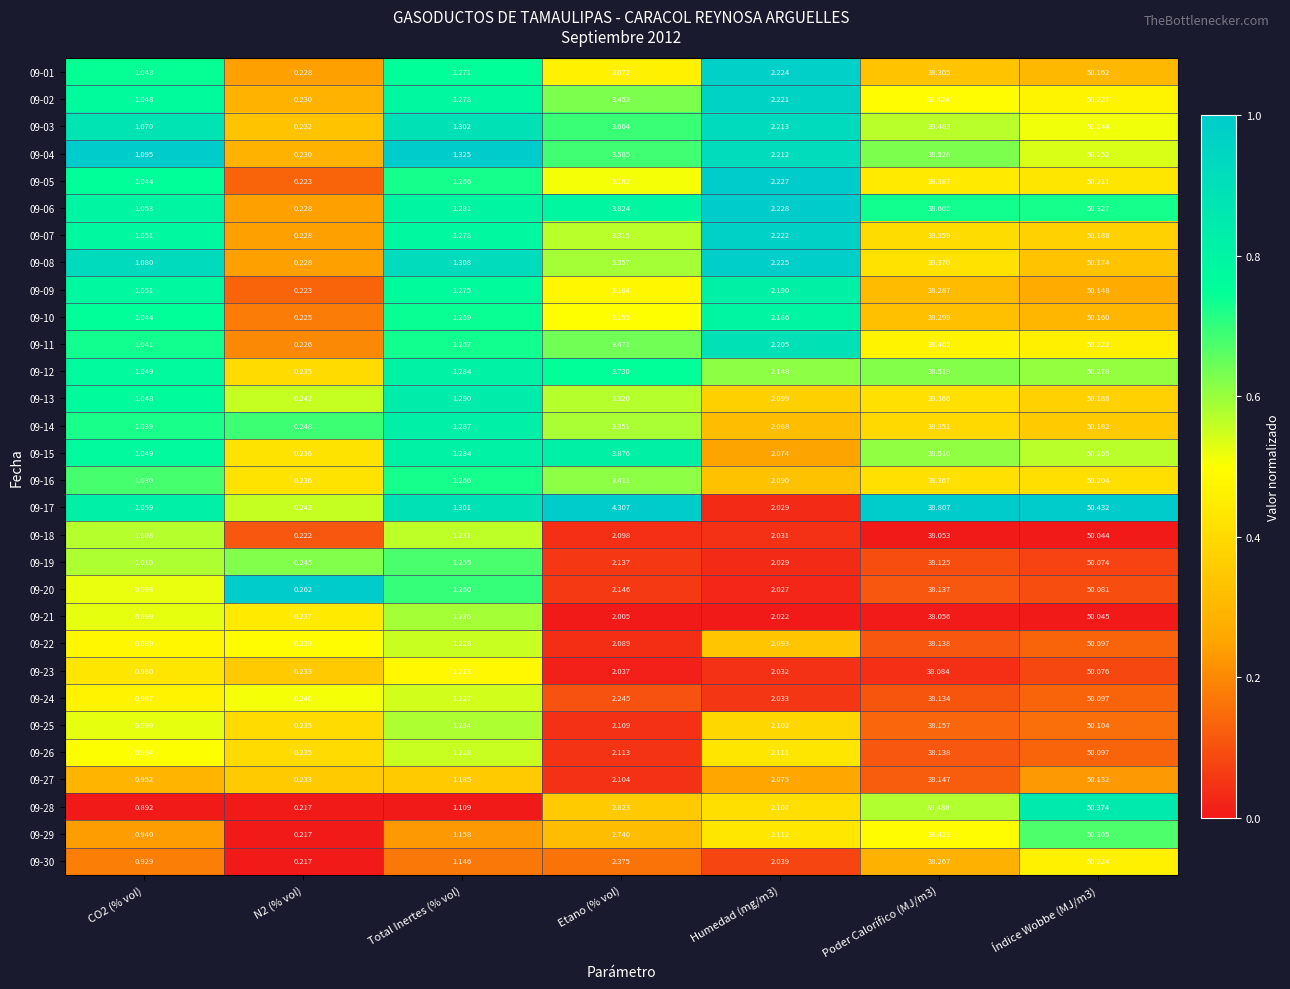

At Etano (% vol), list the series in order from smallest to largest.

09-21, 09-23, 09-22, 09-18, 09-27, 09-25, 09-26, 09-19, 09-20, 09-24, 09-30, 09-29, 09-28, 09-01, 09-09, 09-10, 09-05, 09-07, 09-13, 09-14, 09-08, 09-16, 09-02, 09-11, 09-04, 09-03, 09-12, 09-06, 09-15, 09-17